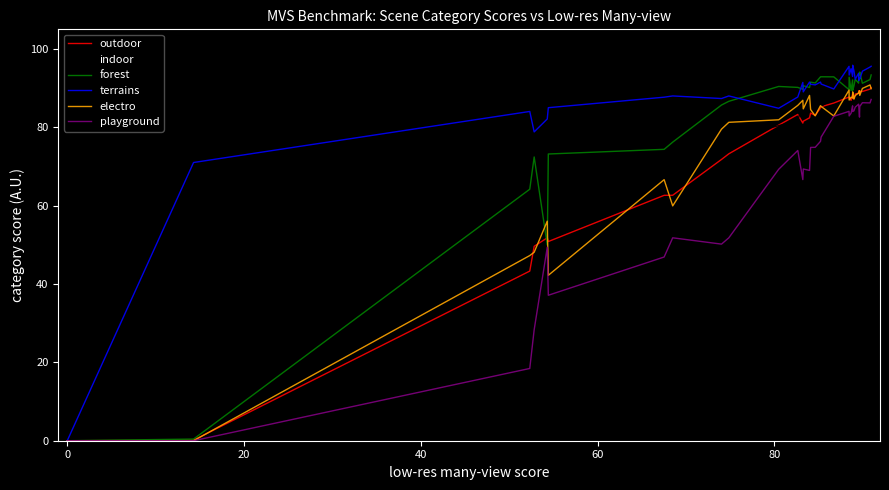

Rank the series at 60 from lowest to highest value.

playground, outdoor, electro, indoor, terrains, forest